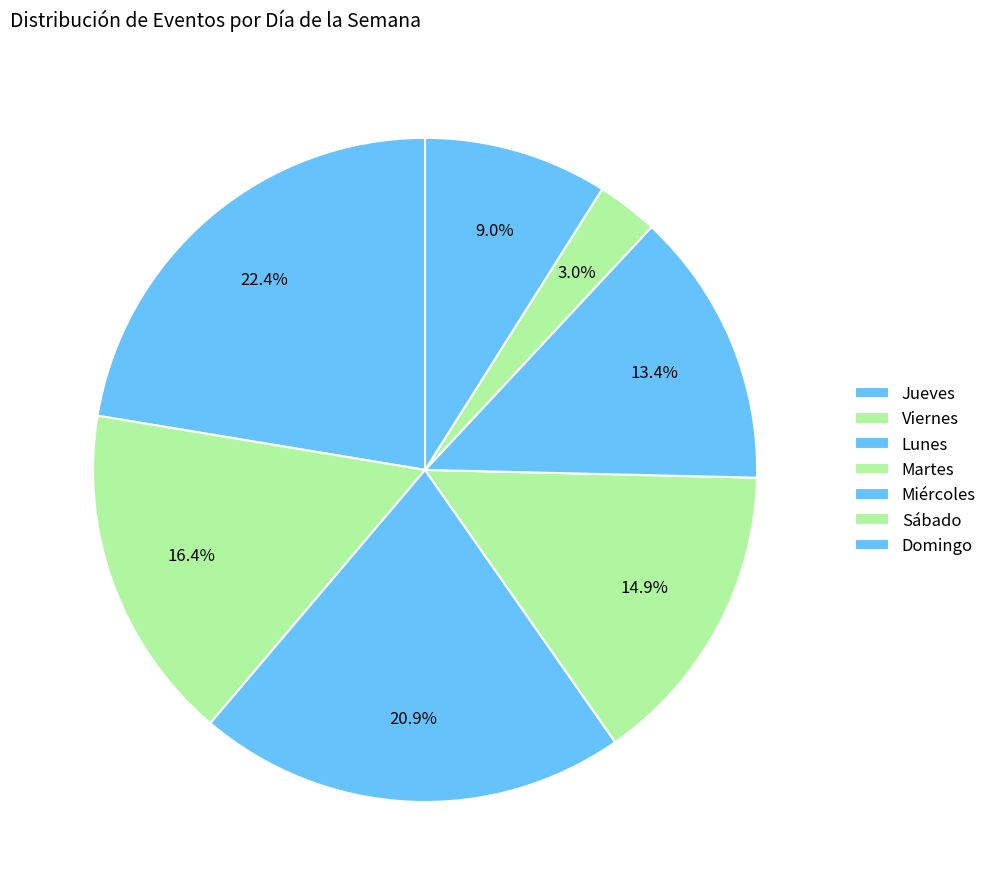

To the nearest percent, what is the difference between the largest and smallest slice percentages?

19%